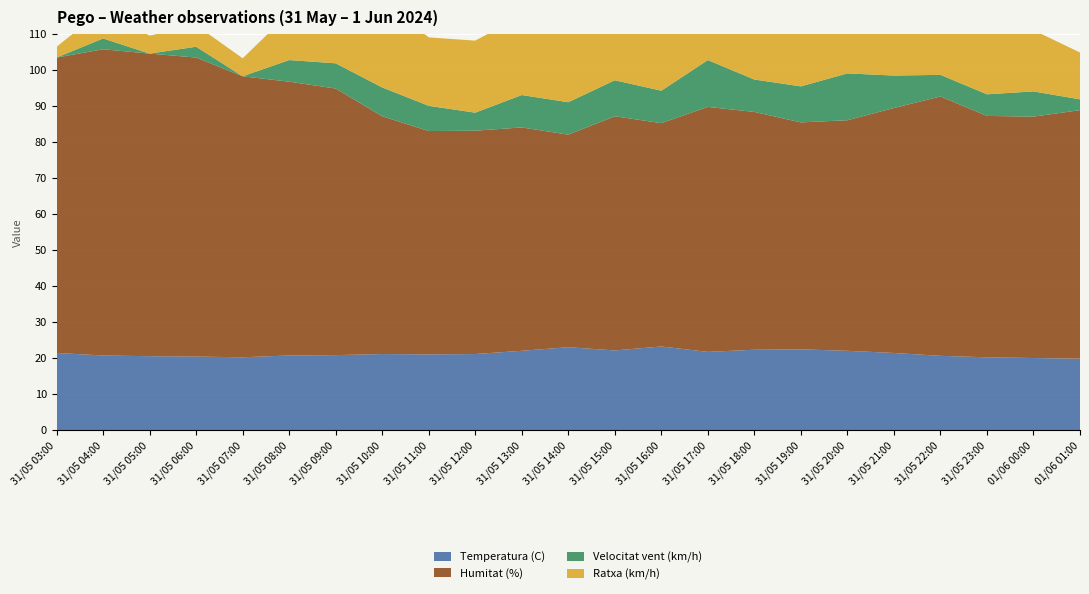

Reading right to left, extract all data points from this chart.

Temperatura (C): 01/06 01:00=19.9	01/06 00:00=20.1	31/05 23:00=20.3	31/05 22:00=20.7	31/05 21:00=21.5	31/05 20:00=22.1	31/05 19:00=22.5	31/05 18:00=22.4	31/05 17:00=21.8	31/05 16:00=23.3	31/05 15:00=22.2	31/05 14:00=23.1	31/05 13:00=22.1	31/05 12:00=21.2	31/05 11:00=21.1	31/05 10:00=21.2	31/05 09:00=20.9	31/05 08:00=20.8	31/05 07:00=20.3	31/05 06:00=20.5	31/05 05:00=20.6	31/05 04:00=20.8	31/05 03:00=21.5
Humitat (%): 01/06 01:00=69.0	01/06 00:00=67.0	31/05 23:00=67.0	31/05 22:00=72.0	31/05 21:00=68.0	31/05 20:00=64.0	31/05 19:00=63.0	31/05 18:00=66.0	31/05 17:00=68.0	31/05 16:00=62.0	31/05 15:00=65.0	31/05 14:00=59.0	31/05 13:00=62.0	31/05 12:00=62.0	31/05 11:00=62.0	31/05 10:00=66.0	31/05 09:00=74.0	31/05 08:00=76.0	31/05 07:00=78.0	31/05 06:00=83.0	31/05 05:00=84.0	31/05 04:00=85.0	31/05 03:00=82.0
Velocitat vent (km/h): 01/06 01:00=3.0	01/06 00:00=7.0	31/05 23:00=6.0	31/05 22:00=6.0	31/05 21:00=9.0	31/05 20:00=13.0	31/05 19:00=10.0	31/05 18:00=9.0	31/05 17:00=13.0	31/05 16:00=9.0	31/05 15:00=10.0	31/05 14:00=9.0	31/05 13:00=9.0	31/05 12:00=5.0	31/05 11:00=7.0	31/05 10:00=8.0	31/05 09:00=7.0	31/05 08:00=6.0	31/05 07:00=0.0	31/05 06:00=3.0	31/05 05:00=0.0	31/05 04:00=3.0	31/05 03:00=0.0
Ratxa (km/h): 01/06 01:00=13.0	01/06 00:00=17.0	31/05 23:00=17.0	31/05 22:00=17.0	31/05 21:00=21.0	31/05 20:00=25.0	31/05 19:00=25.0	31/05 18:00=30.0	31/05 17:00=32.0	31/05 16:00=18.0	31/05 15:00=22.0	31/05 14:00=19.0	31/05 13:00=22.0	31/05 12:00=20.0	31/05 11:00=19.0	31/05 10:00=24.0	31/05 09:00=16.0	31/05 08:00=13.0	31/05 07:00=5.0	31/05 06:00=6.0	31/05 05:00=5.0	31/05 04:00=8.0	31/05 03:00=3.0